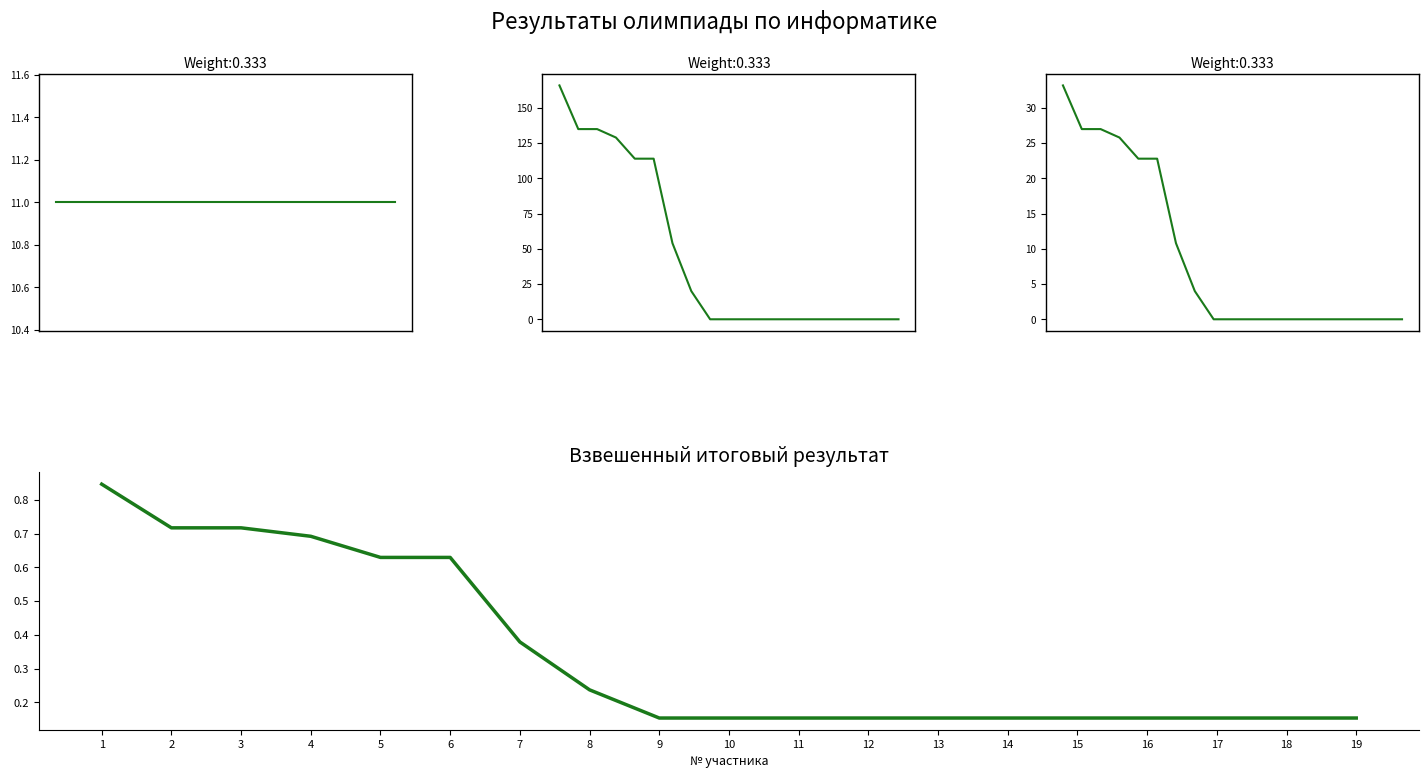

What is the difference between the Взвешенный сигнал values at 1 and 17?

0.7